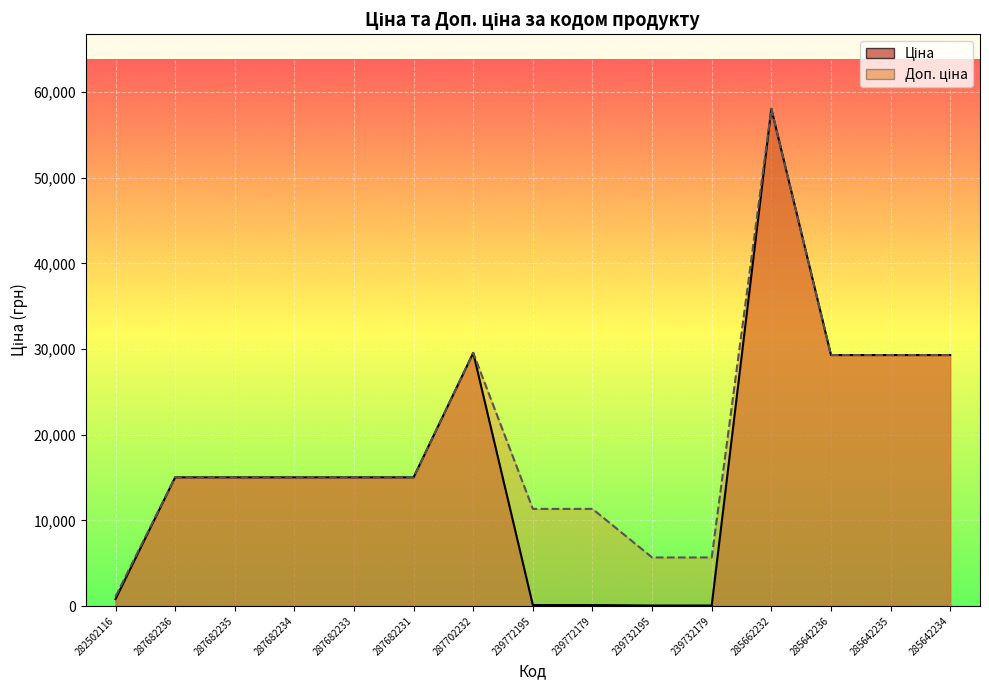

How many interior local peaks does the Ціна series have?

2